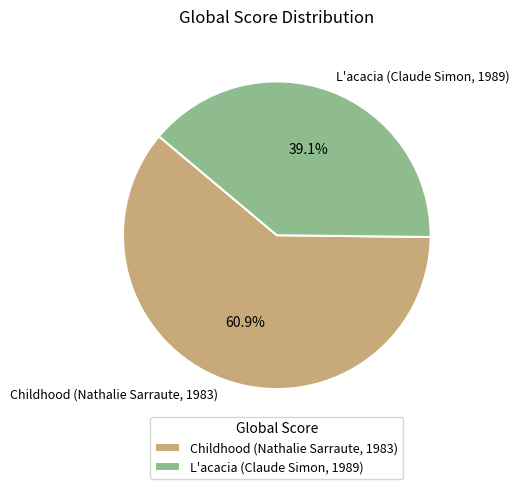

What is the total percentage of L'acacia (Claude Simon, 1989) and Childhood (Nathalie Sarraute, 1983)?

100.0%